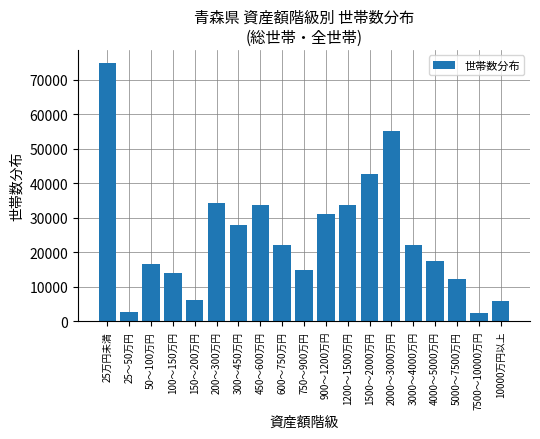

What is the difference between the maximum and second lowest values?

72295